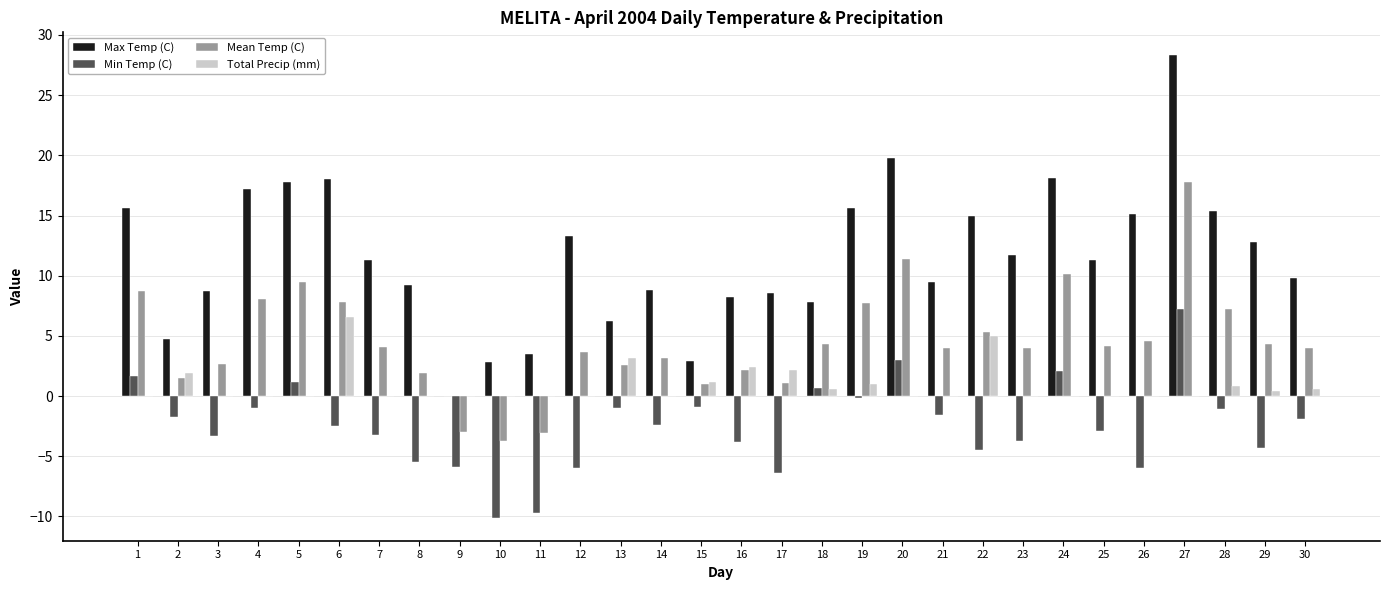

Is the value of Mean Temp (C) at 16 greater than the value of Min Temp (C) at 13?

Yes